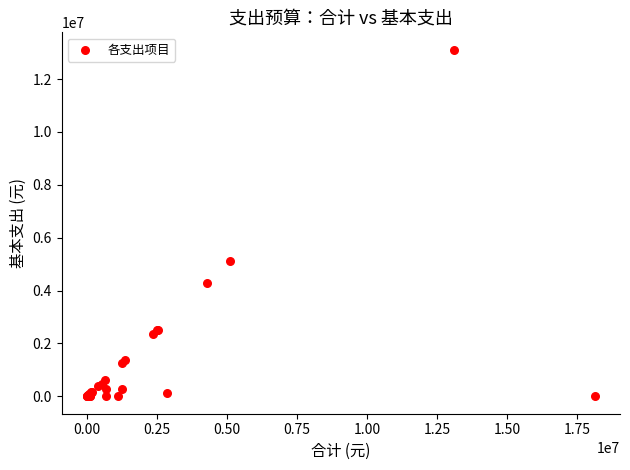

What Y value in the scatter plot is closest to 6555343?

5116672.0